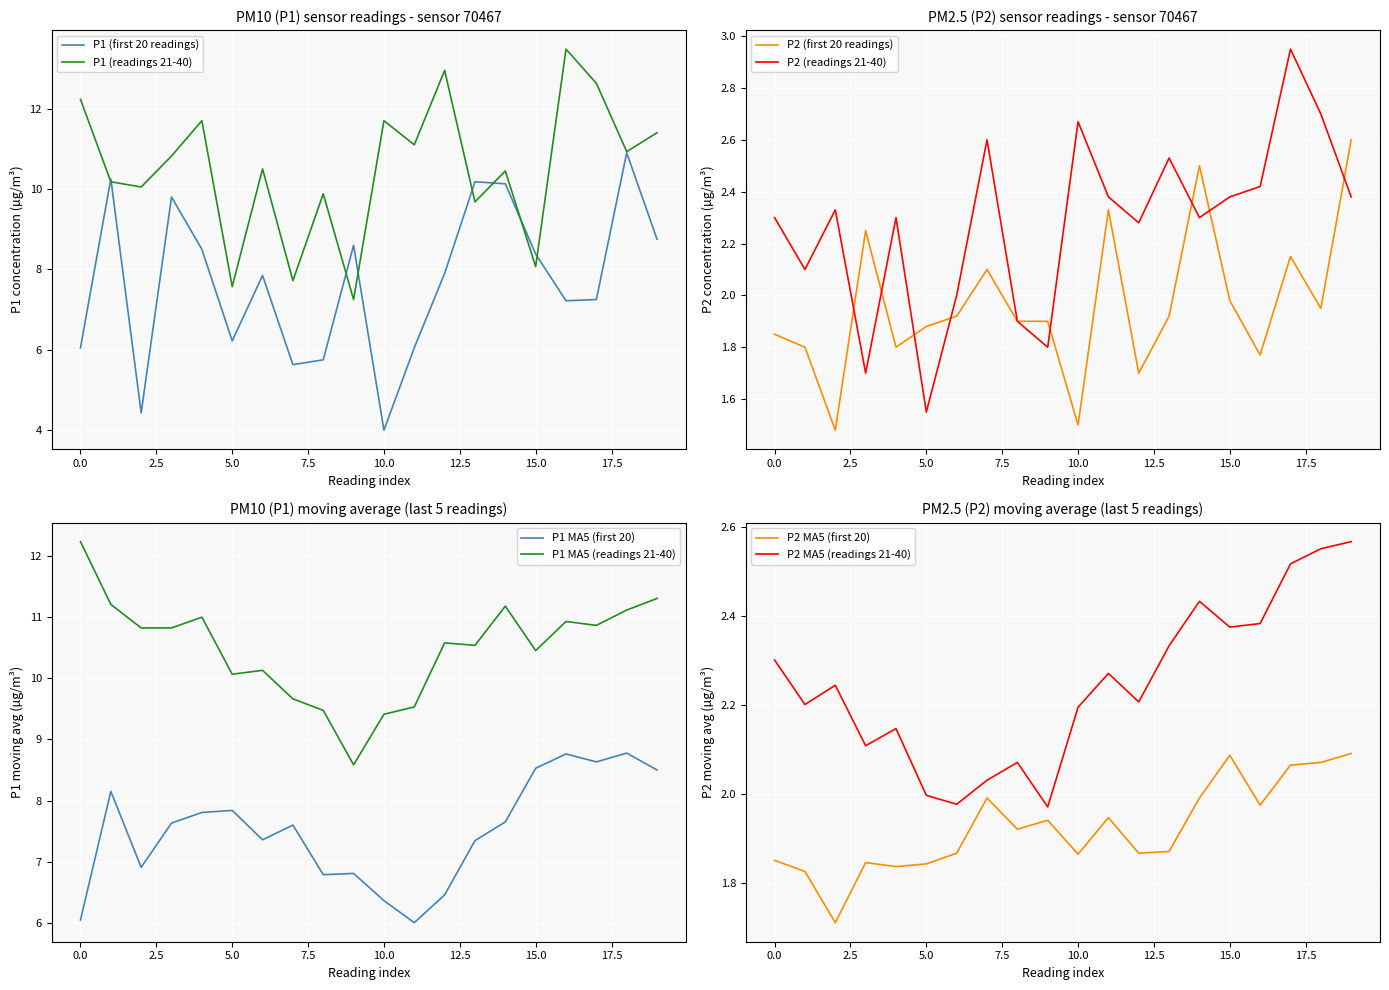

What is the highest value of the P1 (first 20 readings) series?

10.9